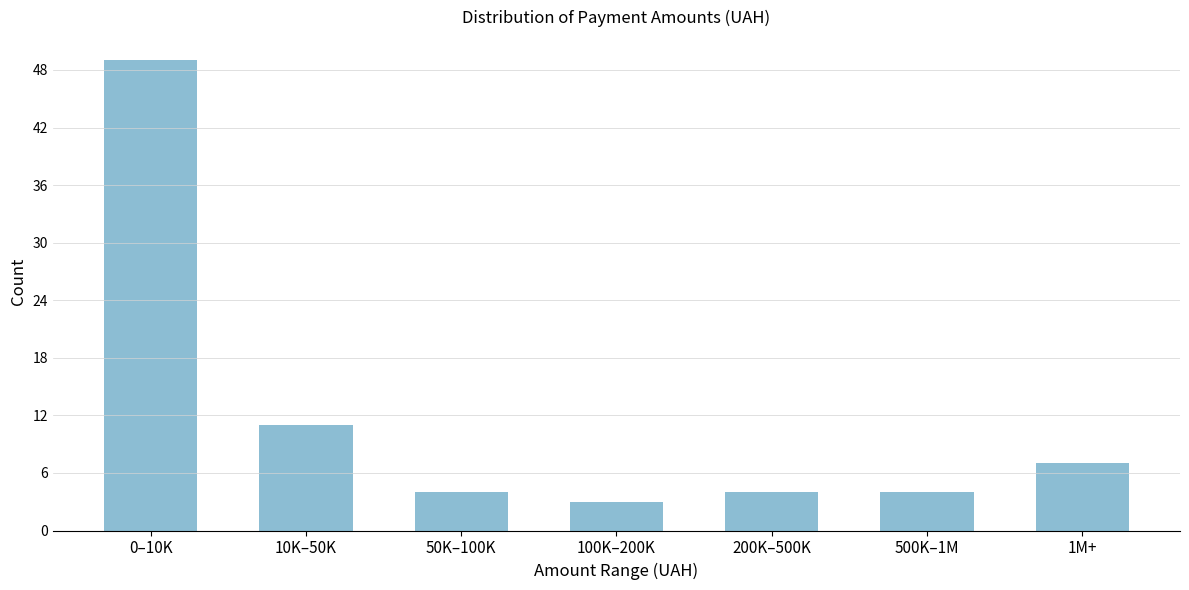

Reading left to right, extract all data points from this chart.

0–10K=49	10K–50K=11	50K–100K=4	100K–200K=3	200K–500K=4	500K–1M=4	1M+=7